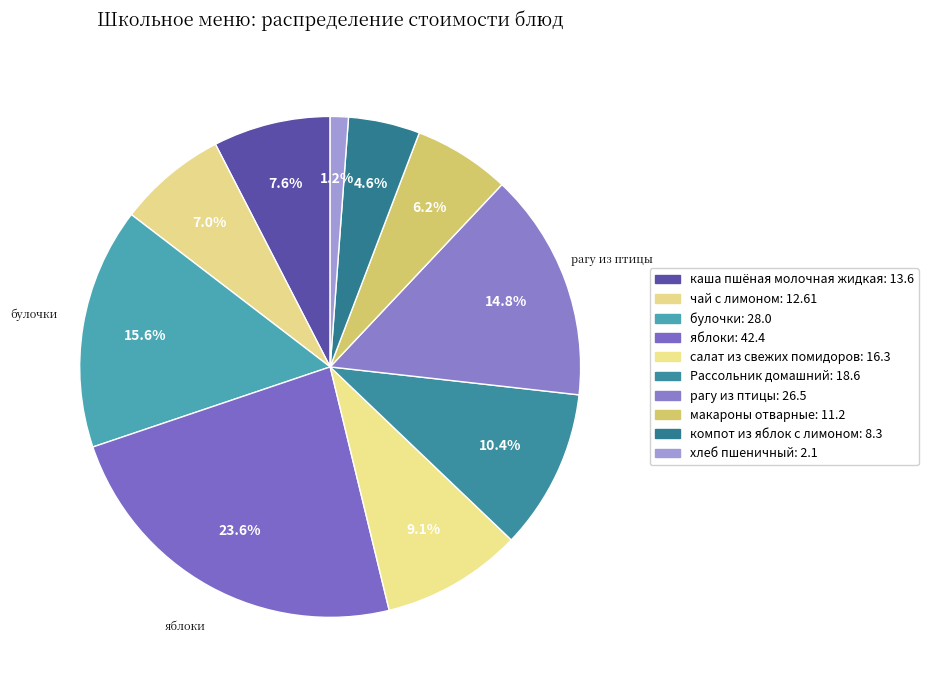

Which slice is the largest?

яблоки